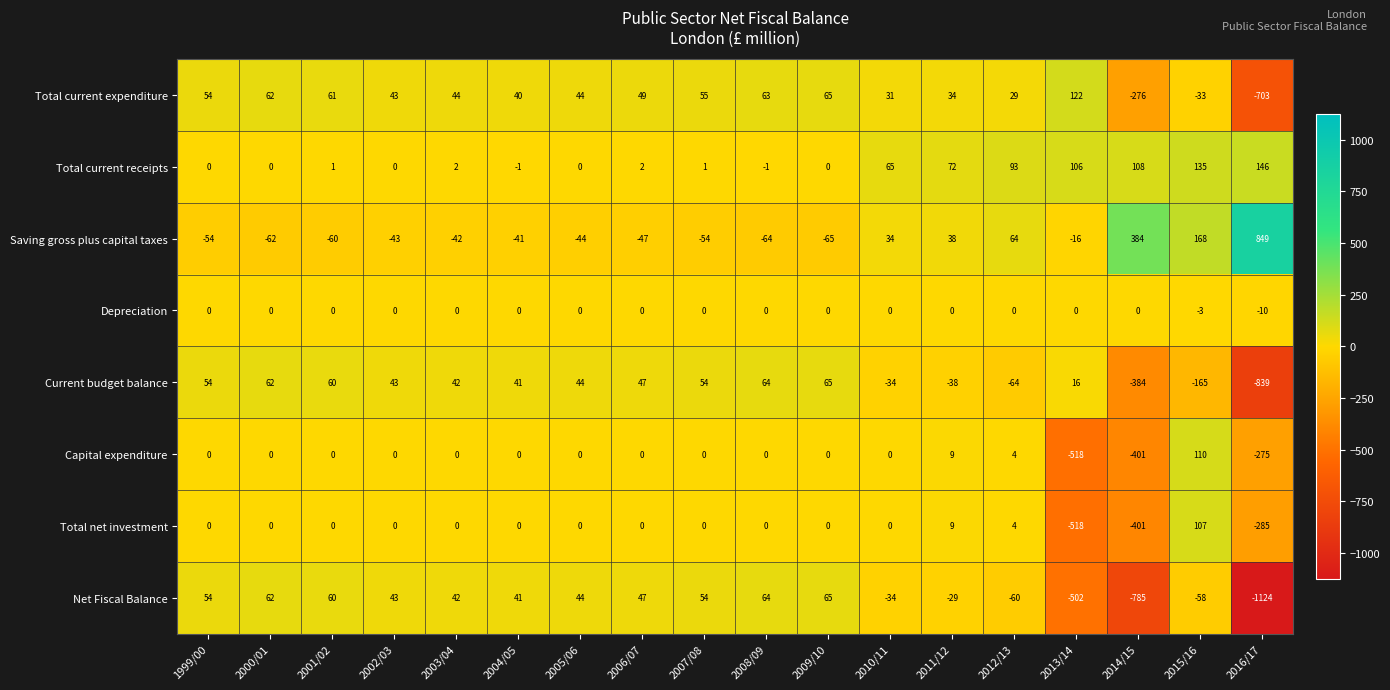

What is the total value across all series at 2001/02?

122